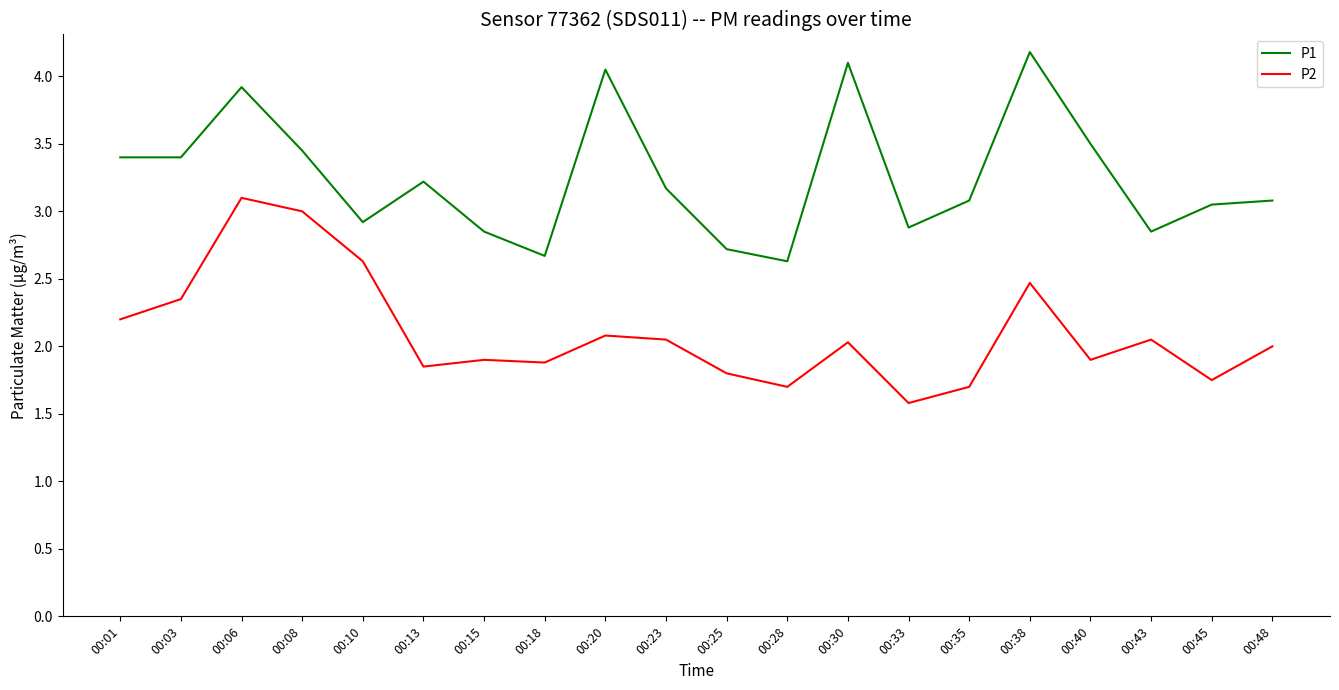

Is the value of P1 at 00:48 greater than the value of P2 at 00:01?

Yes